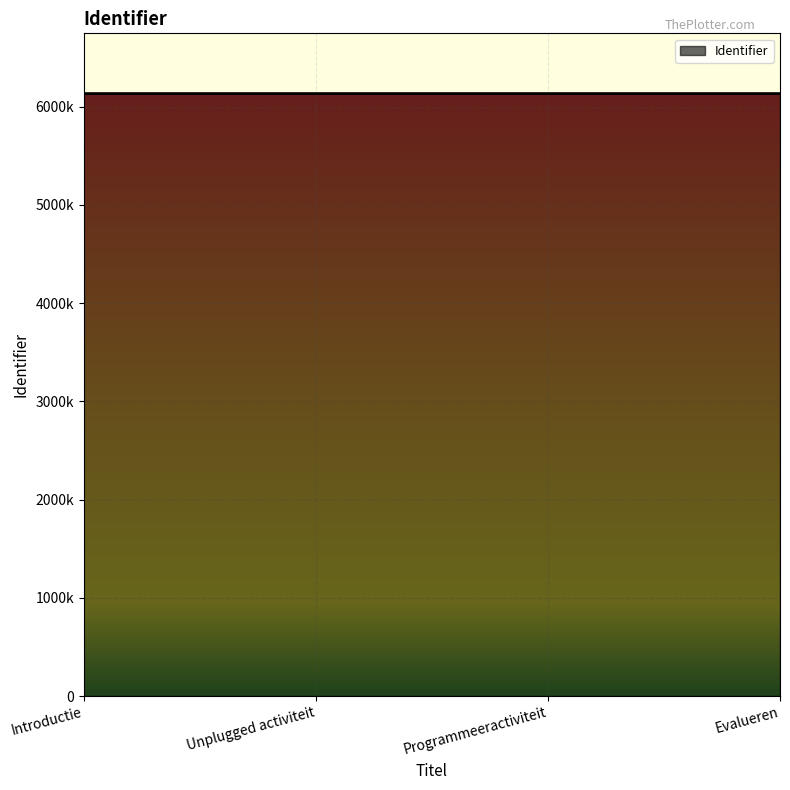

What is the label of the 2nd point from the right?

Programmeeractiviteit